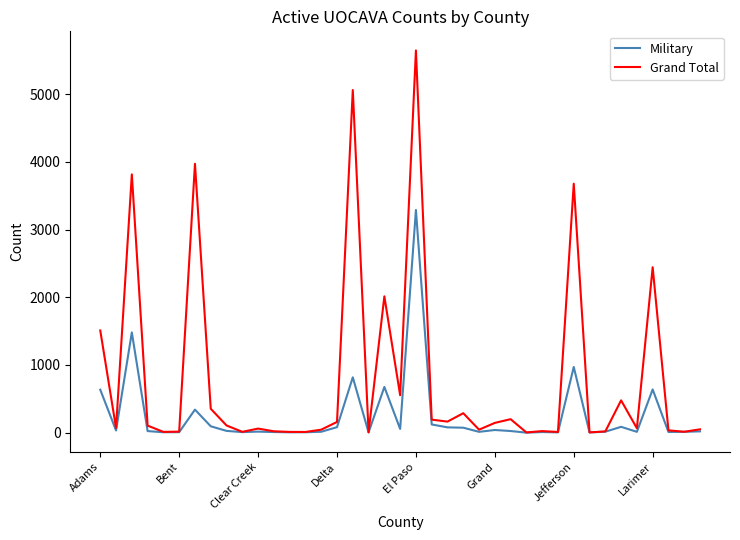

How many values in the Grand Total series are below 68?

19